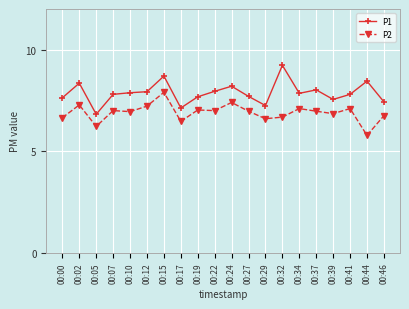

At how many categories does at least one series exceed 9?

1